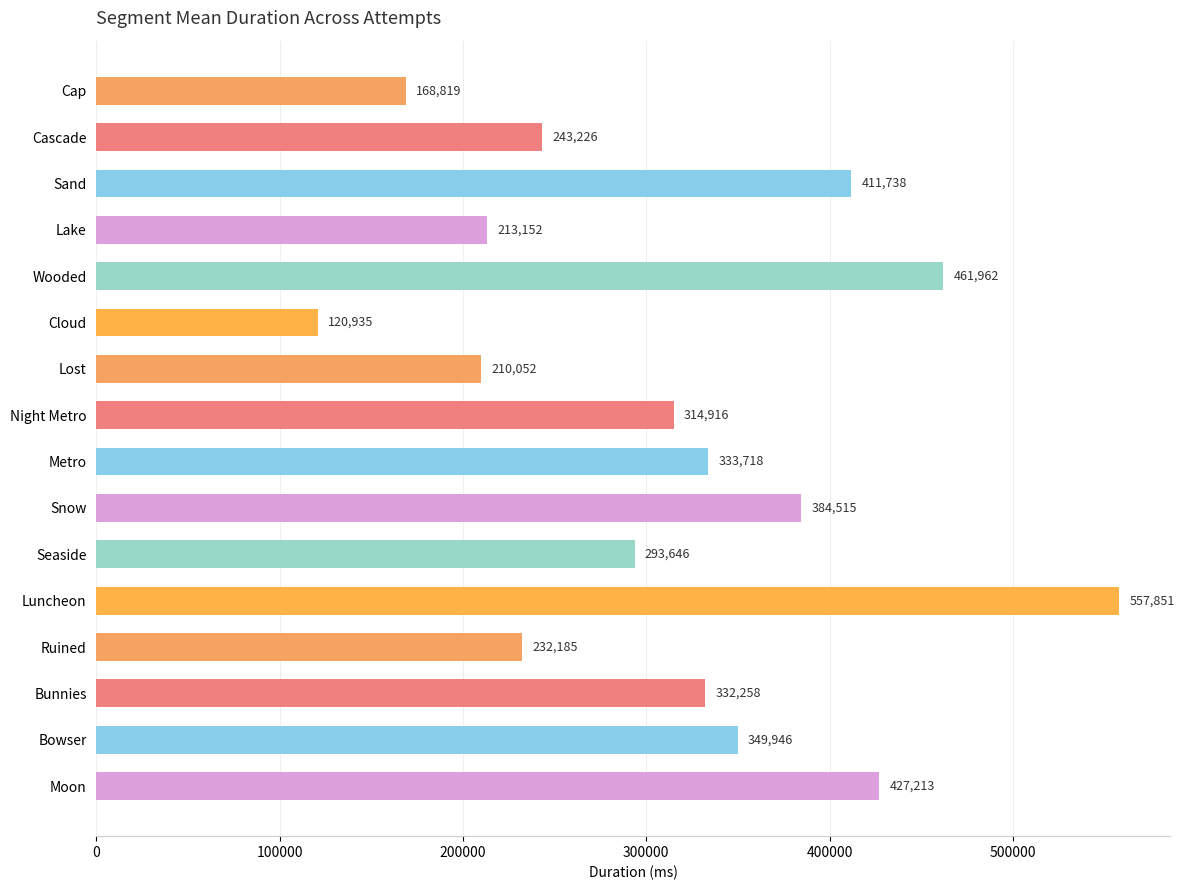

Is it true that the value at Luncheon is 557851.7?

True